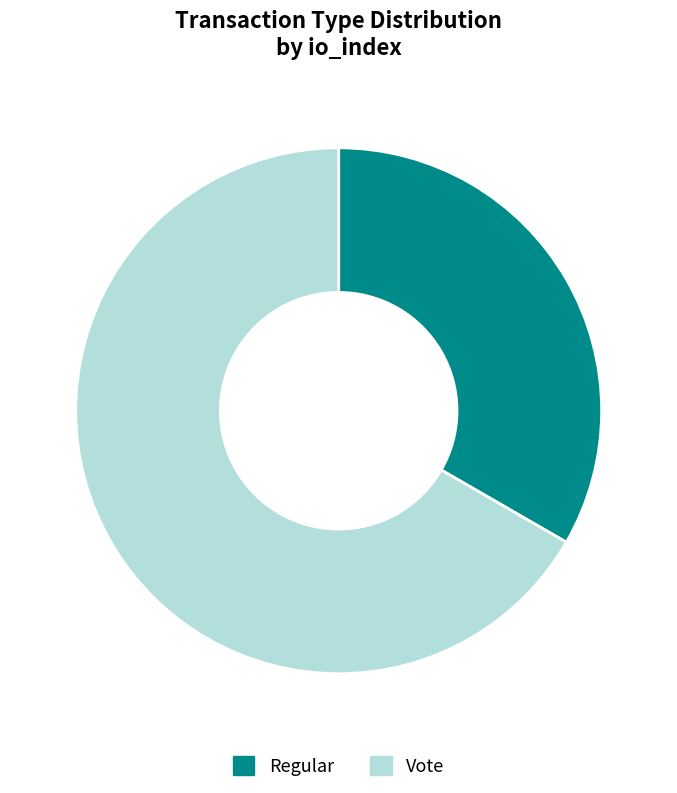

How many segments does this pie chart have?

2